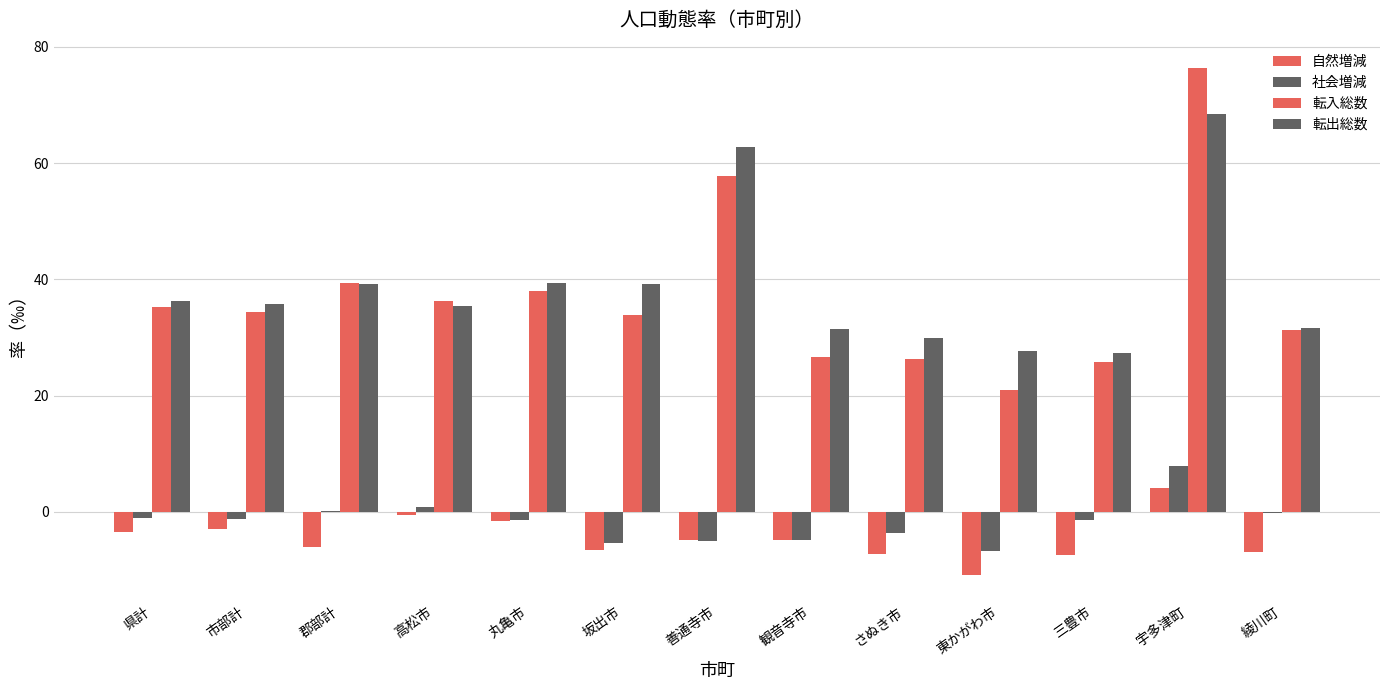

Which series has the largest total across all categories?

転出総数